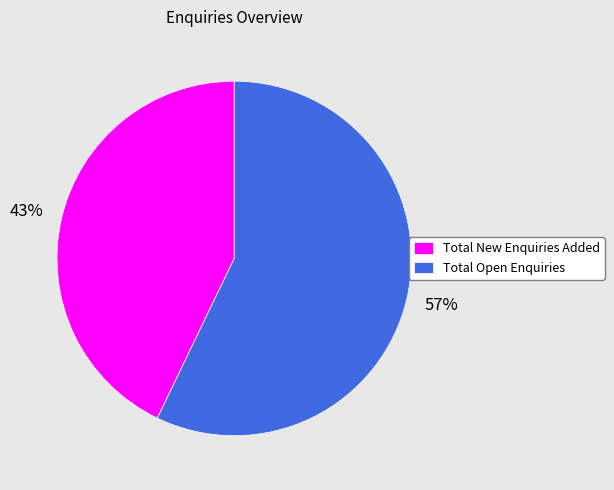

To the nearest percent, what percentage of the pie is Total Open Enquiries?

57%